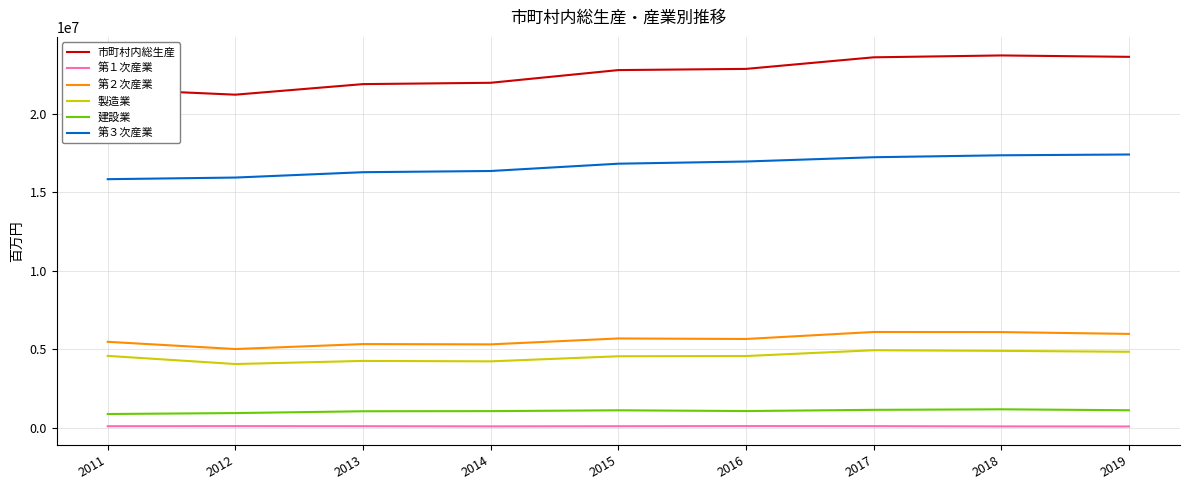

True or false: 第１次産業 has a value of 98119 at 2018.

True